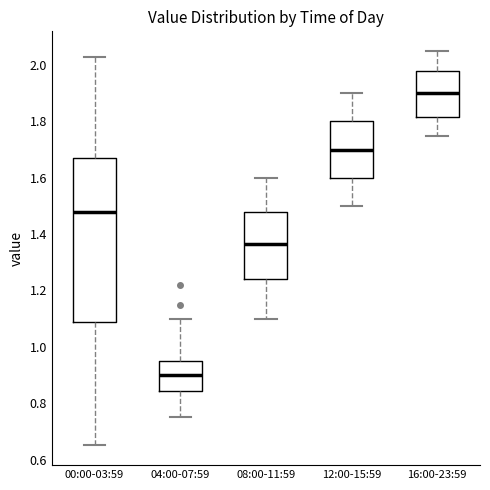

Reading left to right, transcribe this box plot: for each box, give where its median line is, the range the box spans, and where its two whiskers end, as read against the y-axis. The values are not printed on the chart, so give them approximately, as read against the axis.

00:00-03:59: median 1.48, box 1.08 to 1.68, whiskers 0.66 to 2.04
04:00-07:59: median 0.90, box 0.84 to 0.96, whiskers 0.76 to 1.10
08:00-11:59: median 1.36, box 1.24 to 1.48, whiskers 1.10 to 1.60
12:00-15:59: median 1.70, box 1.60 to 1.80, whiskers 1.50 to 1.90
16:00-23:59: median 1.90, box 1.82 to 1.98, whiskers 1.76 to 2.06